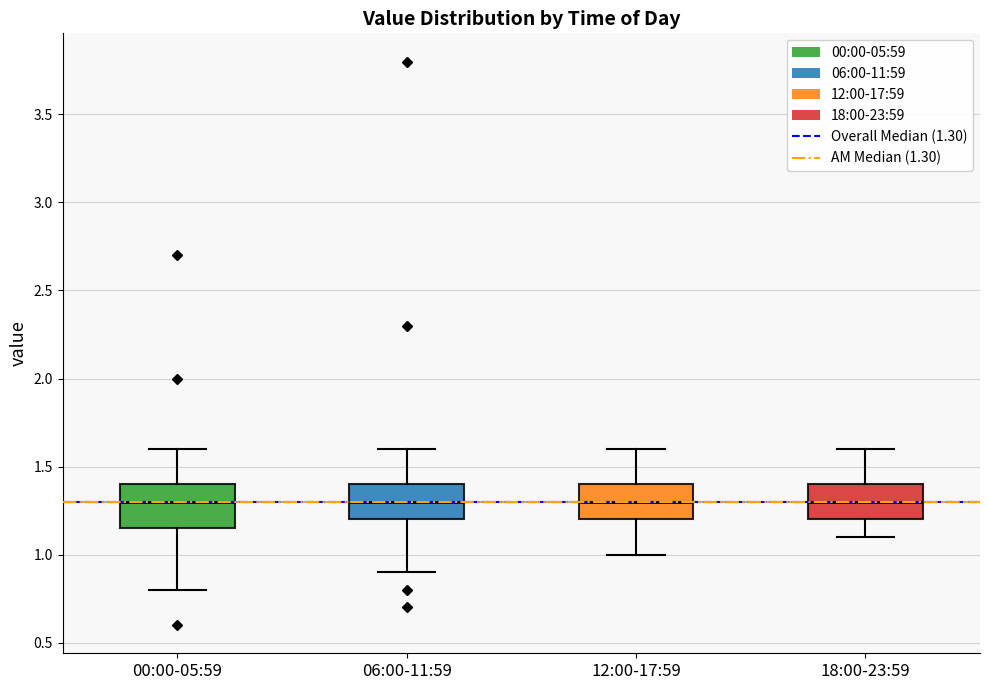

Where does the lower whisker of the box for 18:00-23:59 end on the y-axis? The values are not printed on the chart, so give them approximately, as read against the axis.

1.10